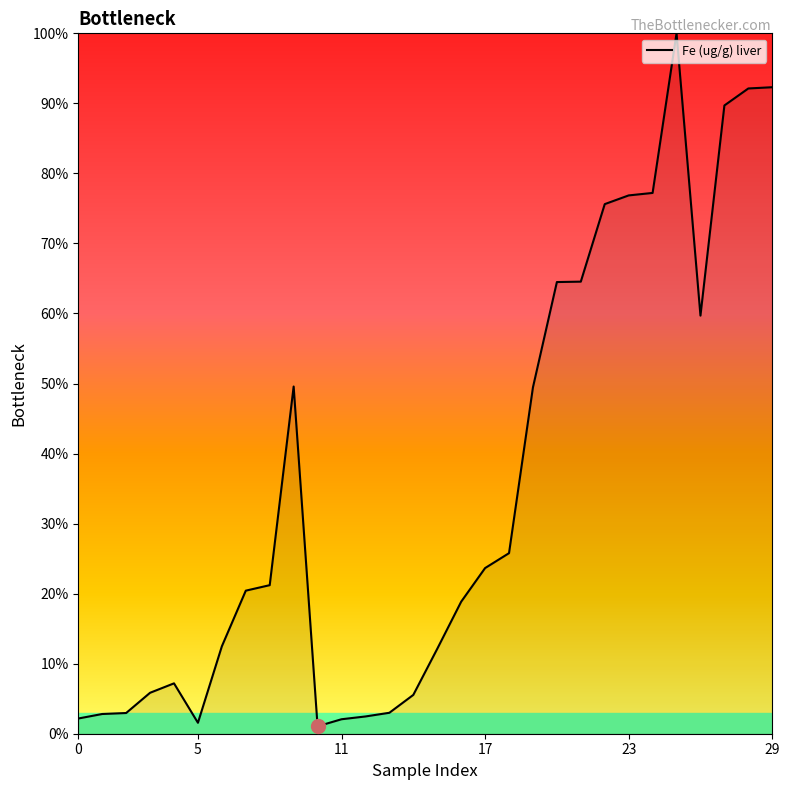

What is the greatest value displayed?

100.0